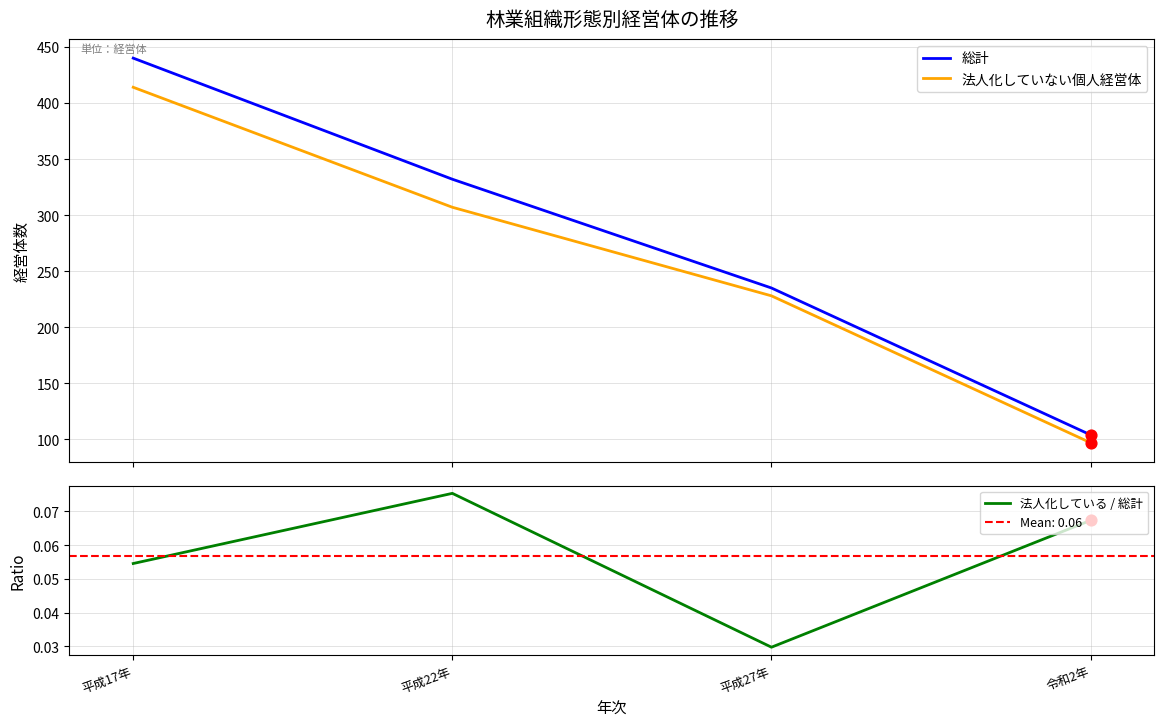

Which series has the widest spread of Y values?

総計